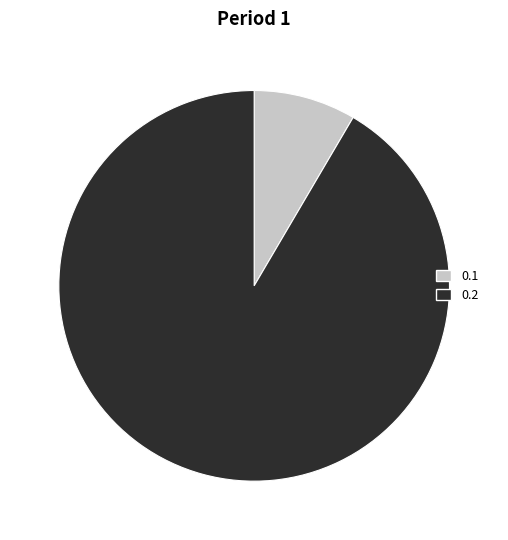

Rank the categories by value from lowest to highest.

0.1, 0.2